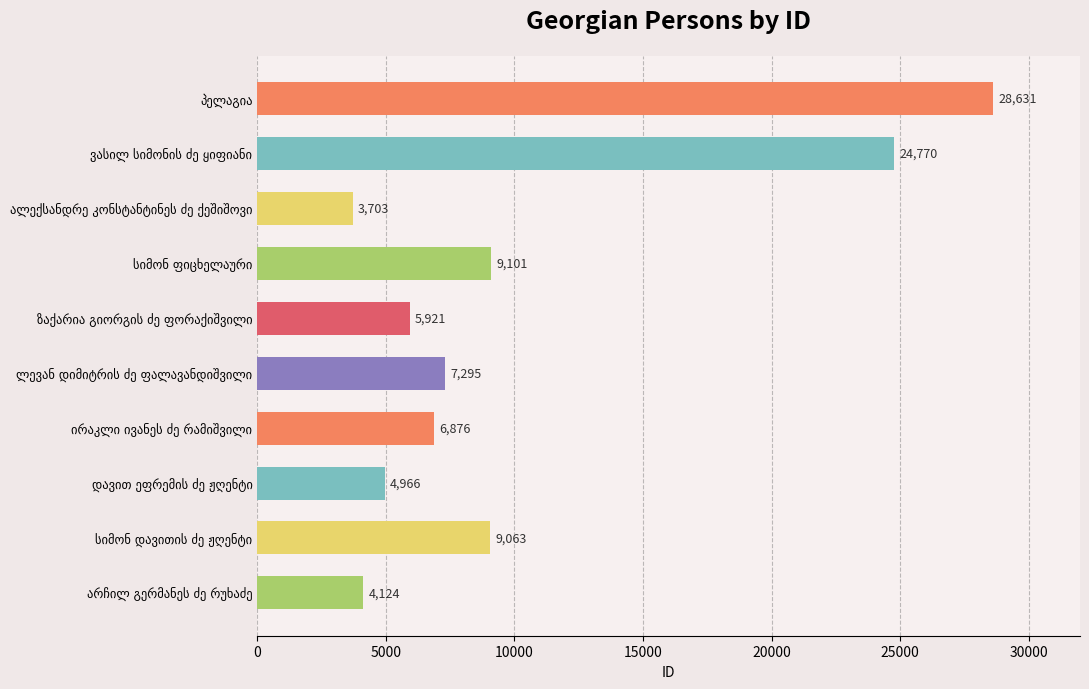

What is the difference between the maximum and minimum values?

24928